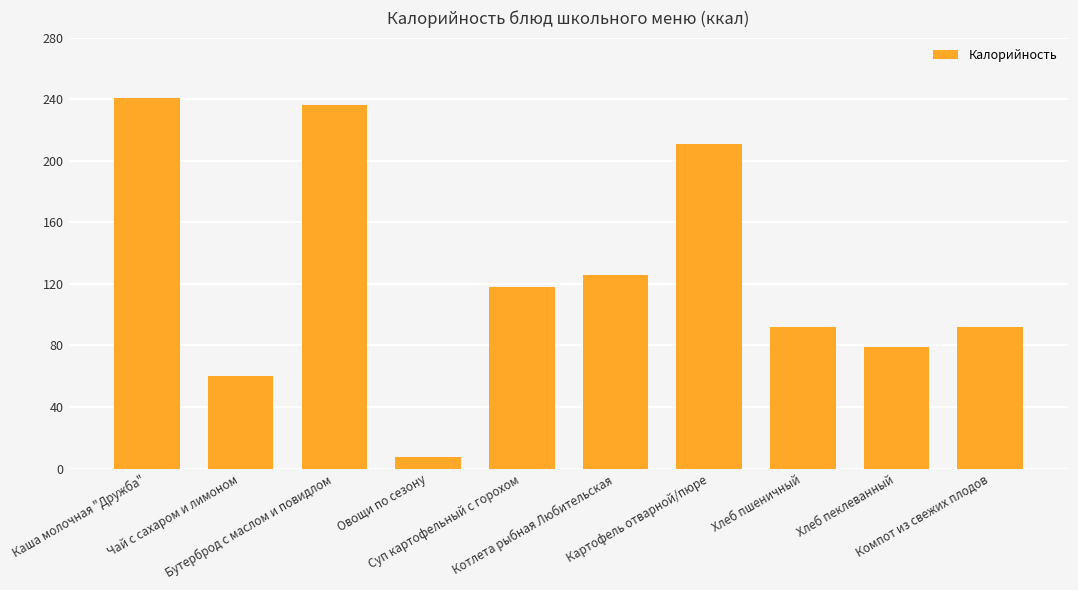

What is the change in value from Каша молочная "Дружба" to Суп картофельный с горохом?

-123.2